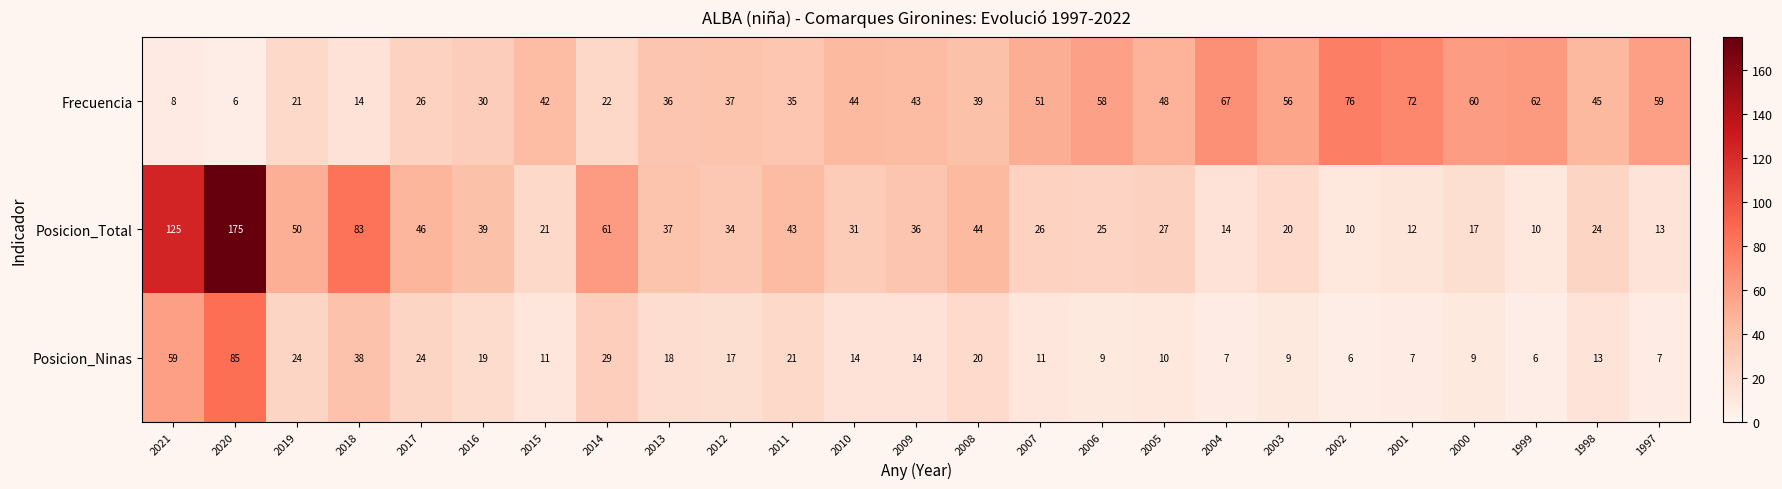

Is it true that Posicion_Ninas equals 4 at 2015?

False